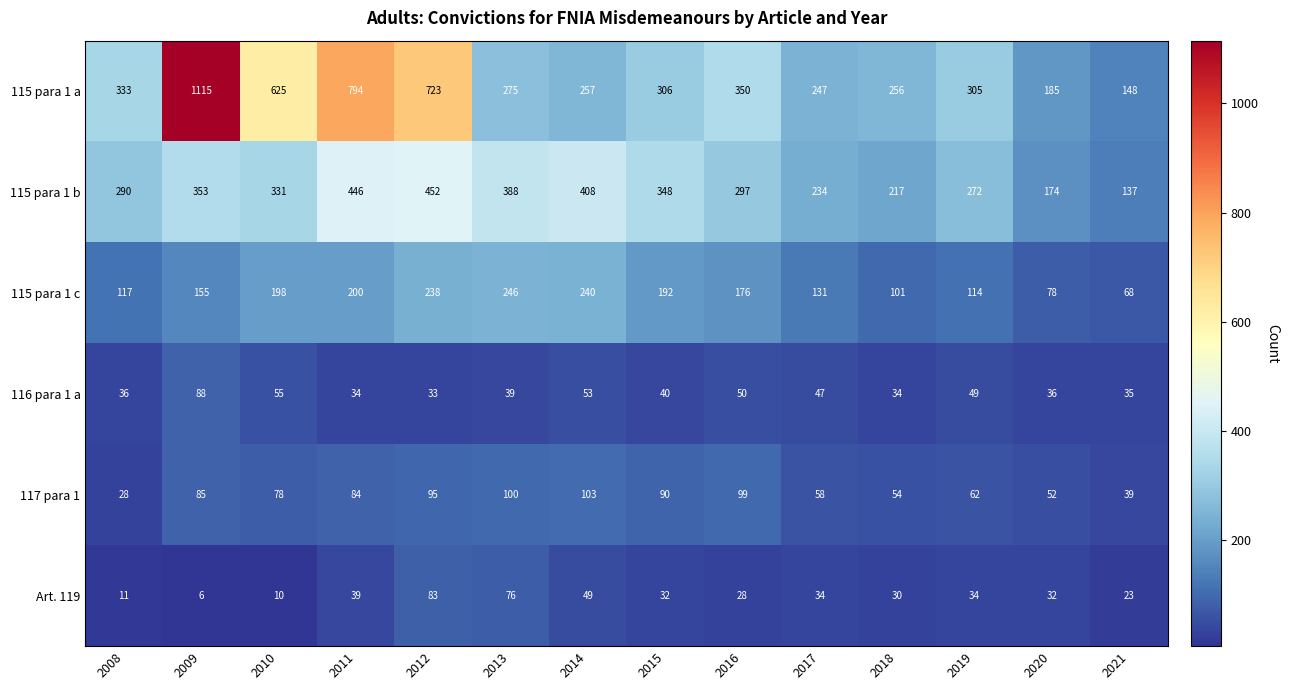

Between 2011 and 2013, which series saw the biggest shift?

115 para 1 a